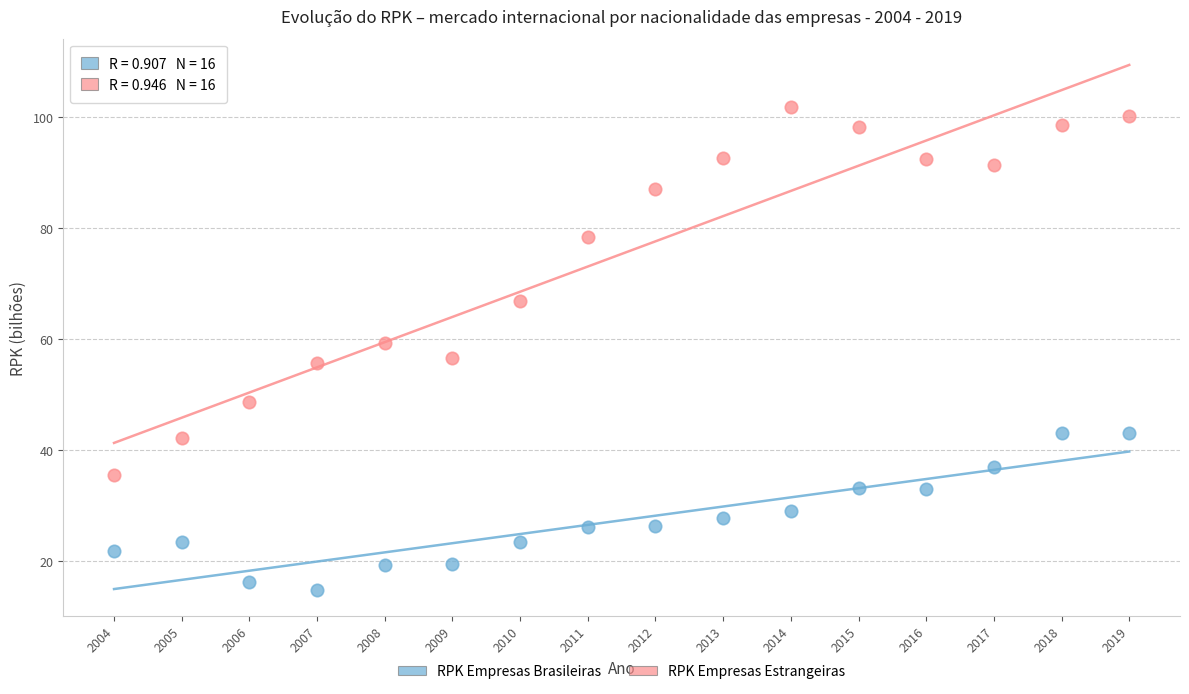

Which series has the widest spread of Y values?

RPK Empresas Estrangeiras